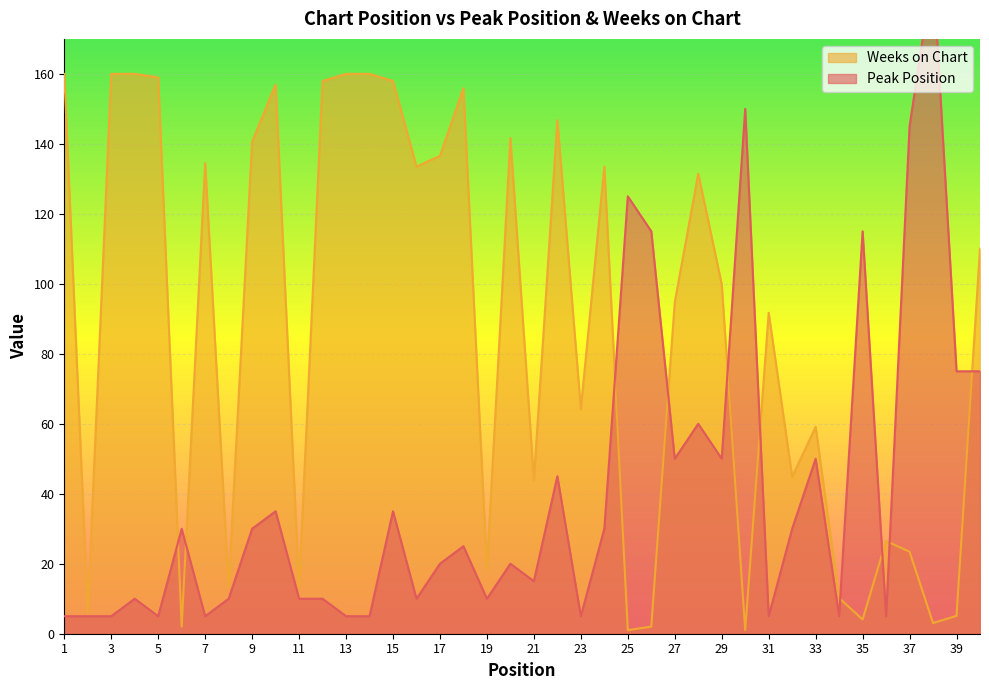

Between 39 and 13, which is larger?

39